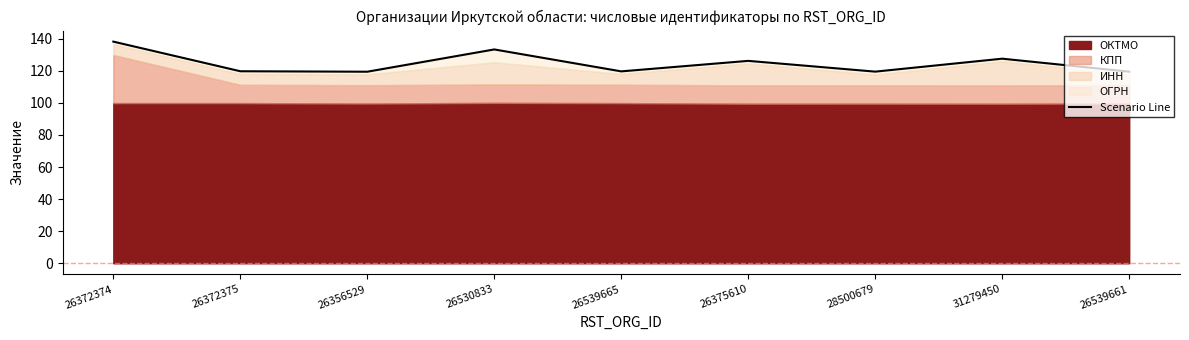

What is the difference between the values at 28500679 and 26375610?

6.7